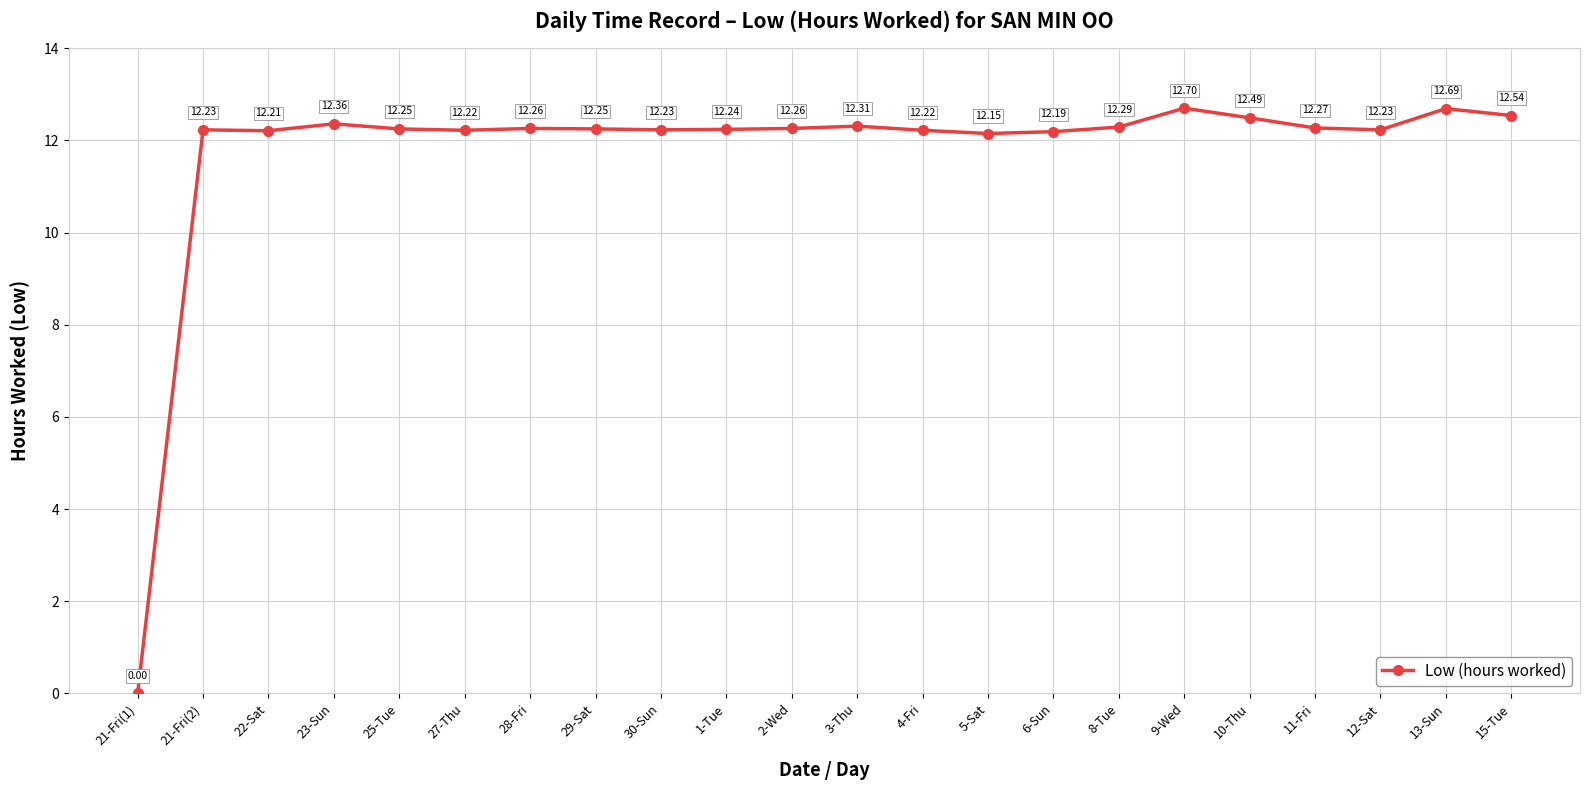

Is this an area chart (filled region under the line)?

No